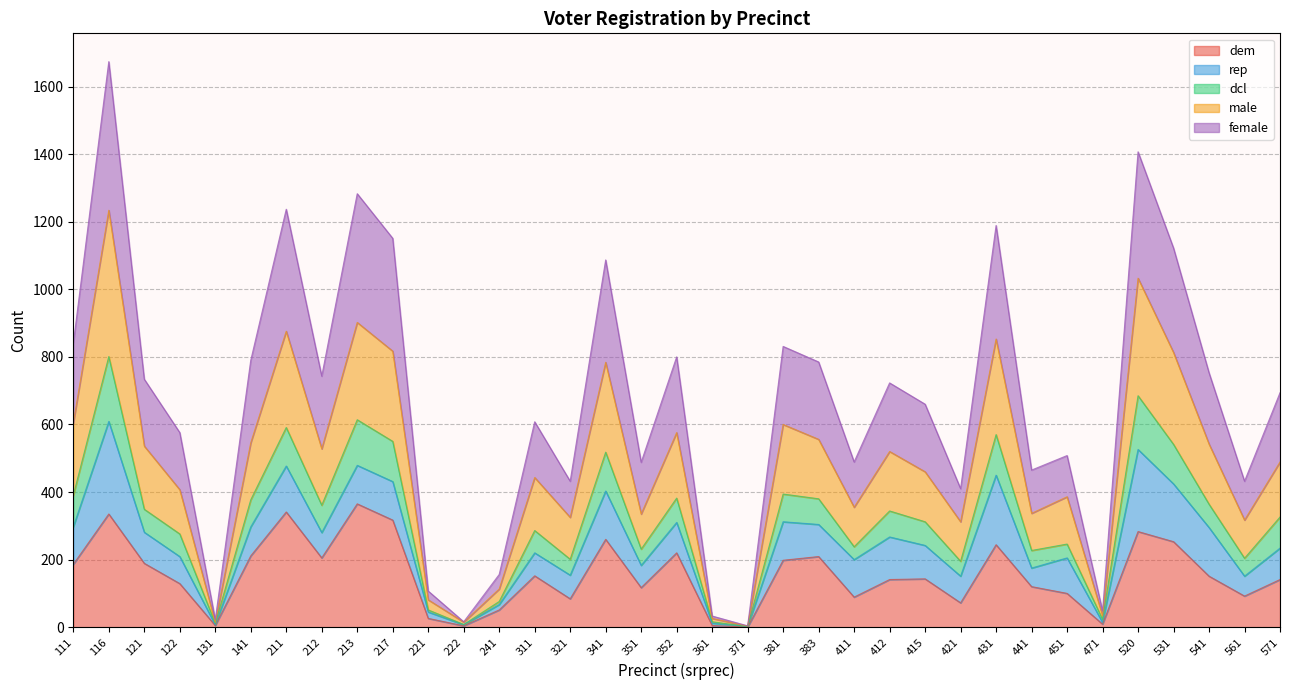

What is the approximate value of dem at 381, to the nearest 10?

200